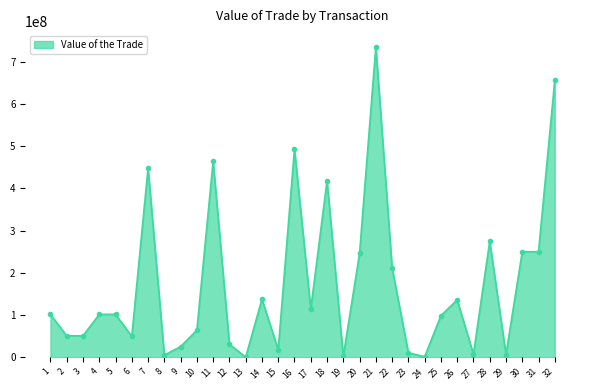

The chart shows a value of 161041785.0 at 21. True or false?

False